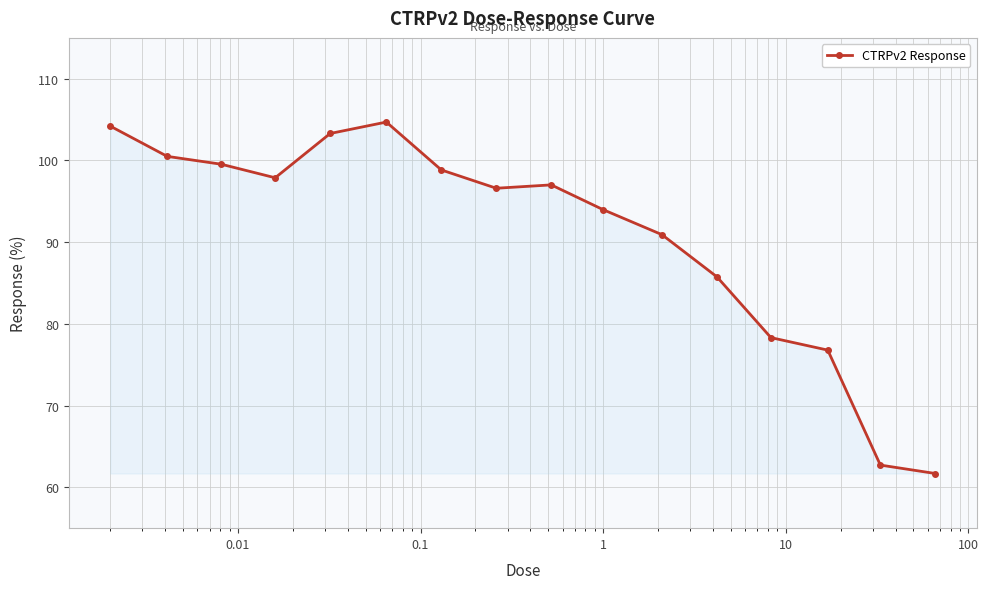

What is the value of the 5th point from the left?

103.3